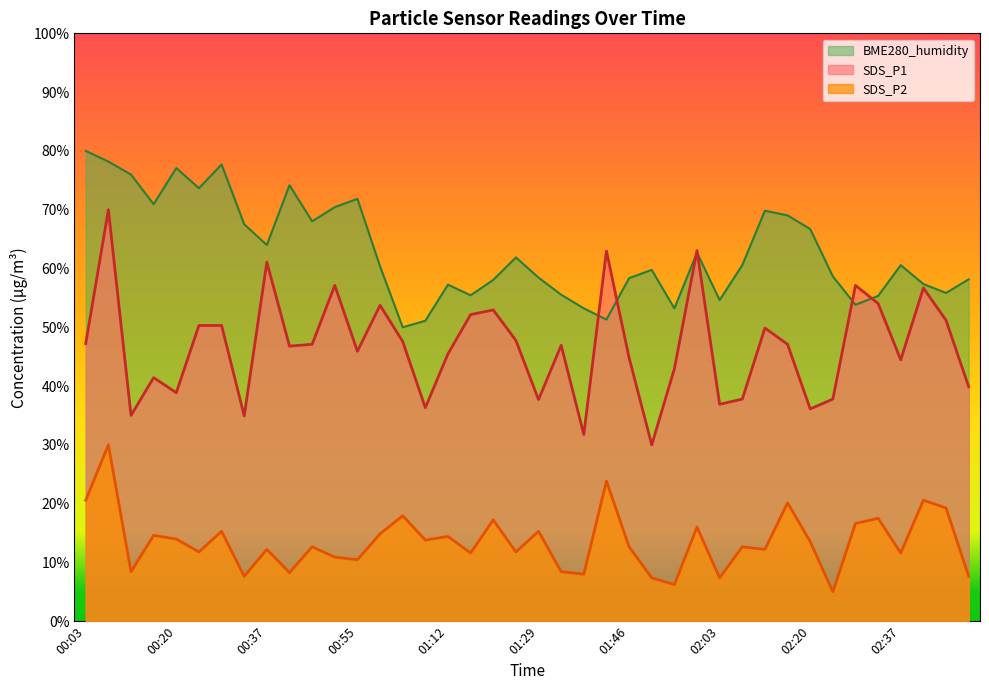

Reading left to right, transcribe all the data shown in this chart.

SDS_P1: 00:03=47.2	00:07=70.0	00:12=35.0	00:16=41.4	00:20=38.9	00:25=50.3	00:29=50.3	00:33=34.9	00:37=61.1	00:42=46.8	00:46=47.1	00:50=57.1	00:55=45.9	00:59=53.7	01:03=47.6	01:07=36.3	01:12=45.5	01:16=52.2	01:20=52.9	01:24=47.8	01:29=37.7	01:33=46.9	01:37=31.8	01:42=63.0	01:46=44.8	01:50=30.0	01:54=42.9	01:59=63.1	02:03=36.9	02:07=37.8	02:12=49.9	02:16=47.1	02:20=36.1	02:24=37.8	02:29=57.1	02:33=54.0	02:37=44.5	02:42=56.7	02:46=51.2	02:50=39.9
SDS_P2: 00:03=20.6	00:07=30.0	00:12=8.4	00:16=14.6	00:20=14.0	00:25=11.8	00:29=15.3	00:33=7.6	00:37=12.2	00:42=8.3	00:46=12.7	00:50=10.9	00:55=10.5	00:59=14.9	01:03=17.9	01:07=13.8	01:12=14.4	01:16=11.6	01:20=17.2	01:24=11.8	01:29=15.3	01:33=8.4	01:37=8.0	01:42=23.8	01:46=12.7	01:50=7.4	01:54=6.2	01:59=16.0	02:03=7.4	02:07=12.7	02:12=12.2	02:16=20.1	02:20=13.5	02:24=5.0	02:29=16.6	02:33=17.5	02:37=11.6	02:42=20.6	02:46=19.3	02:50=7.6